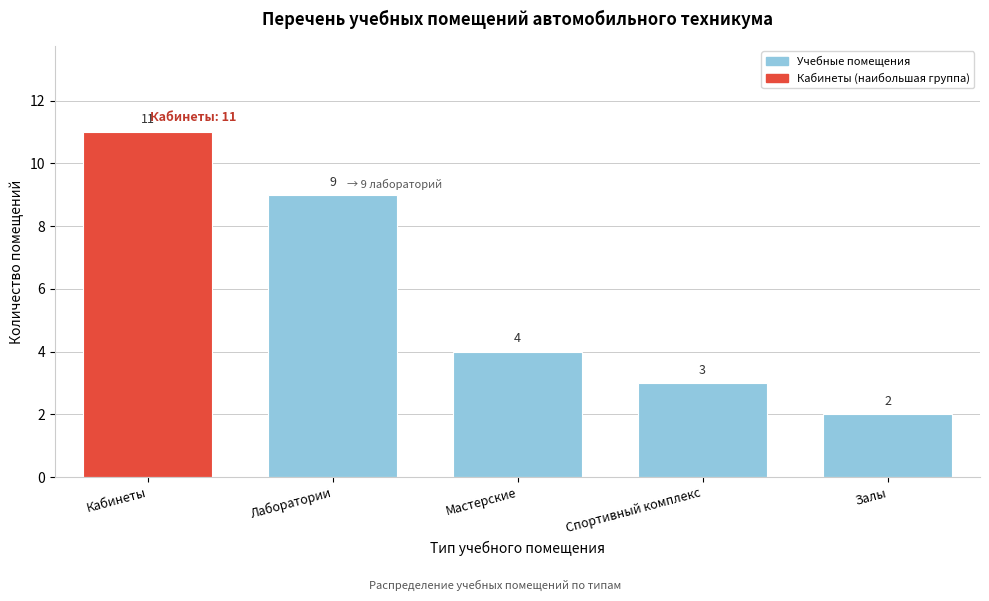

Reading right to left, list all the values displayed in this chart.

2	3	4	9	11